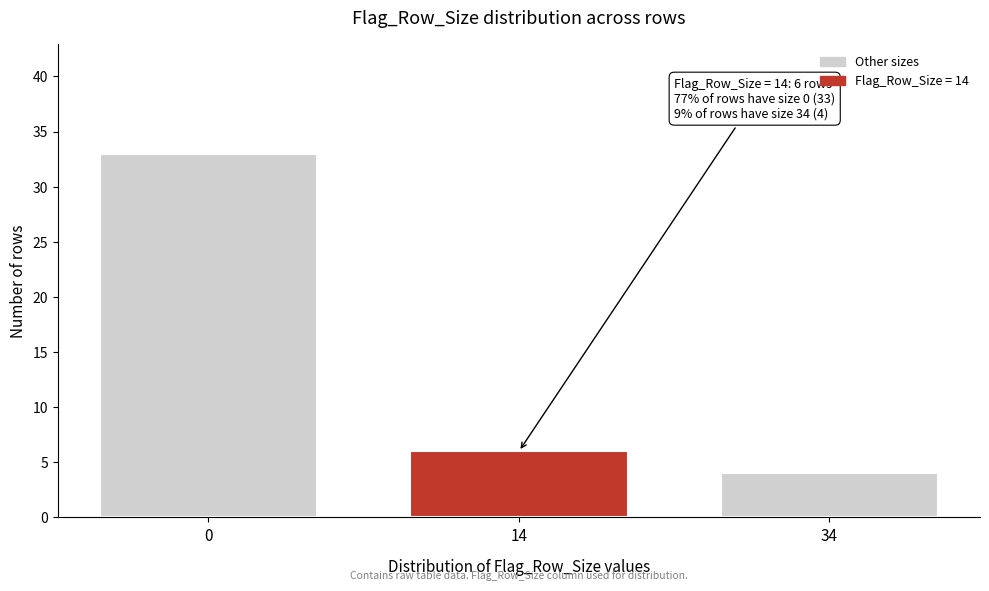

Reading left to right, transcribe all the data shown in this chart.

0=33	14=6	34=4